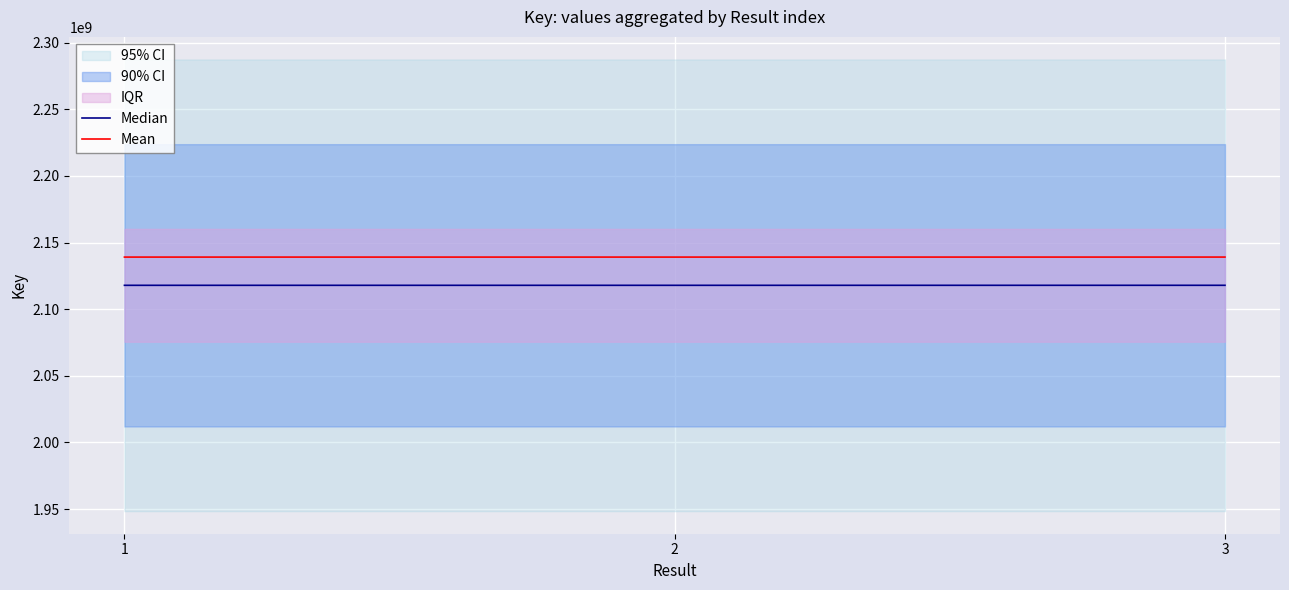

At which category does the chart reach its peak across all series?

3